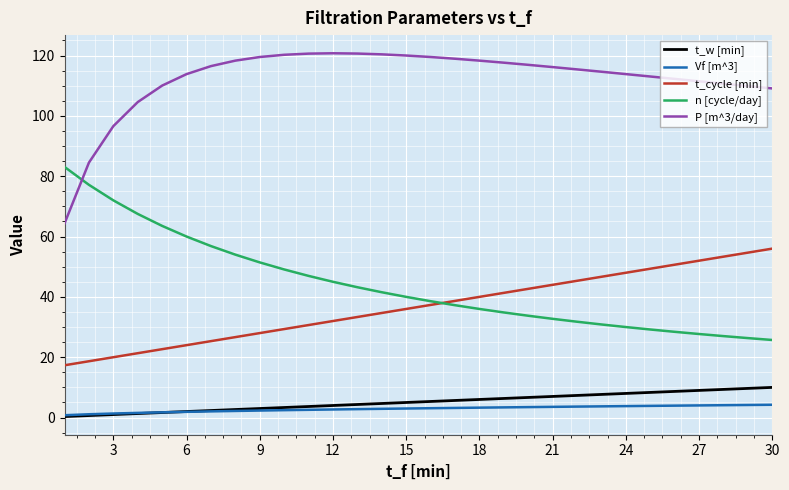

Does the chart display data point markers on the line(s)?

No